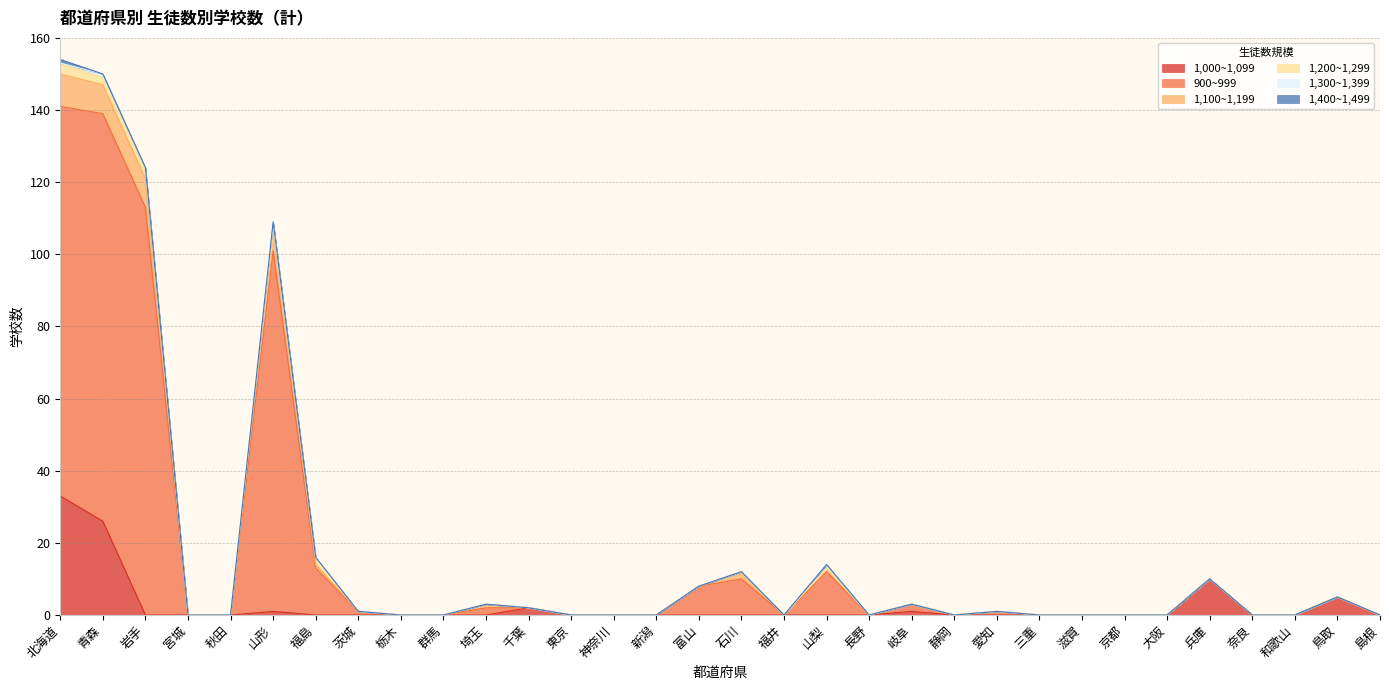

What is the average value of the 1,000~1,099 series?

2